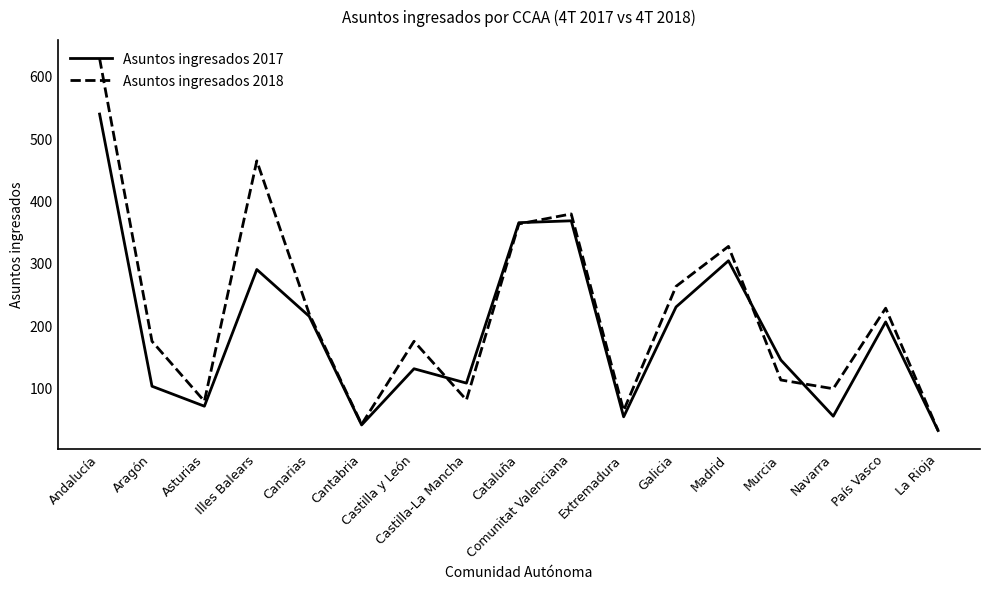

At how many categories does at least one series exceed 503?

1